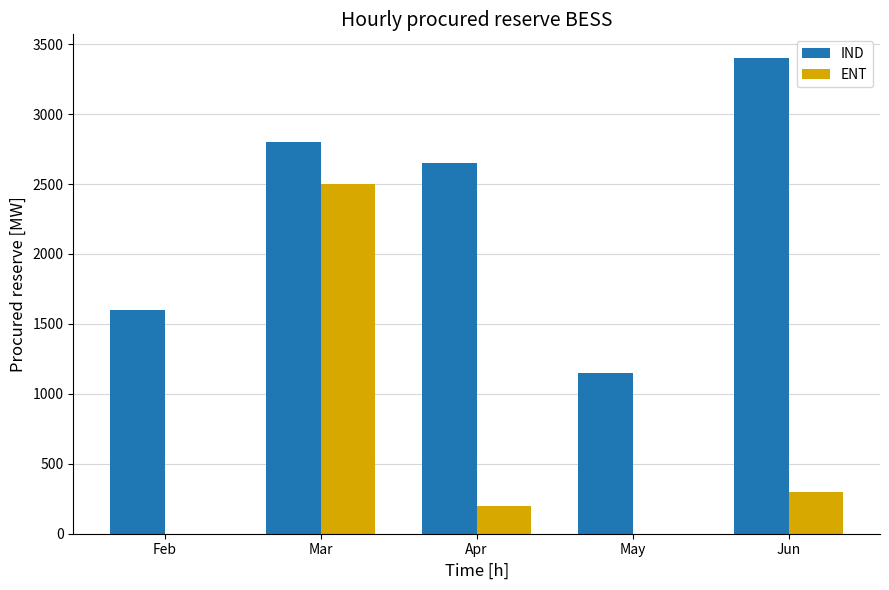

Does the chart contain stacked bars?

No